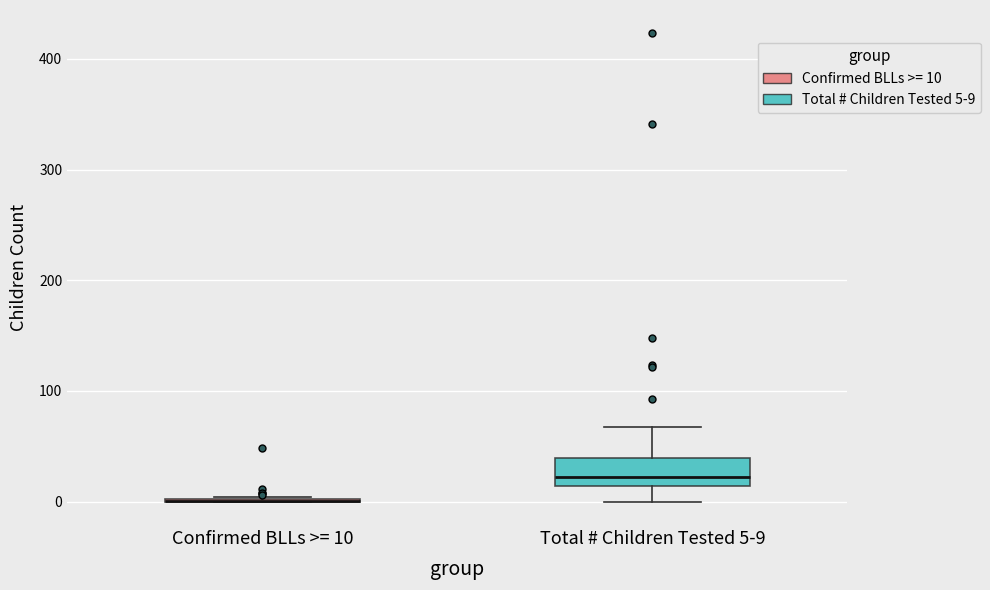

Reading left to right, transcribe this box plot: for each box, give where its median line is, the range the box spans, and where its two whiskers end, as read against the y-axis. The values are not printed on the chart, so give them approximately, as read against the axis.

Confirmed BLLs >= 10: box collapsed to a line at 0, whiskers 0 to 0
Total # Children Tested 5-9: median 20, box 10 to 40, whiskers 0 to 70